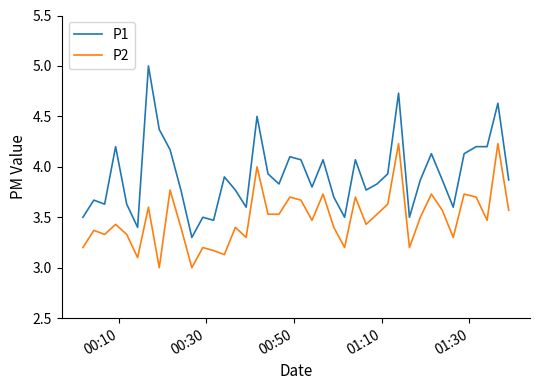

List the series in order of their peak value, lowest first.

P2, P1